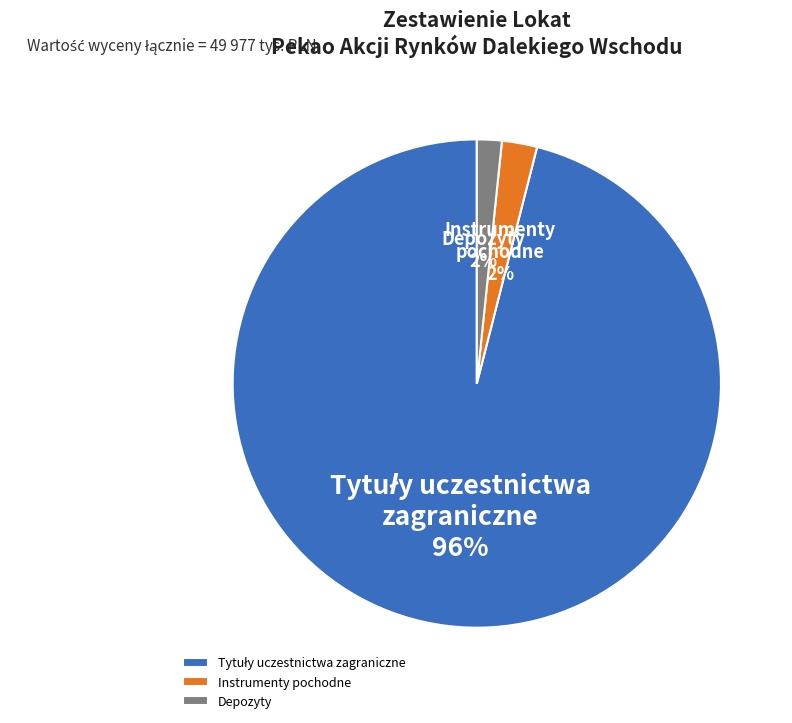

Count the number of slices in the pie.

3